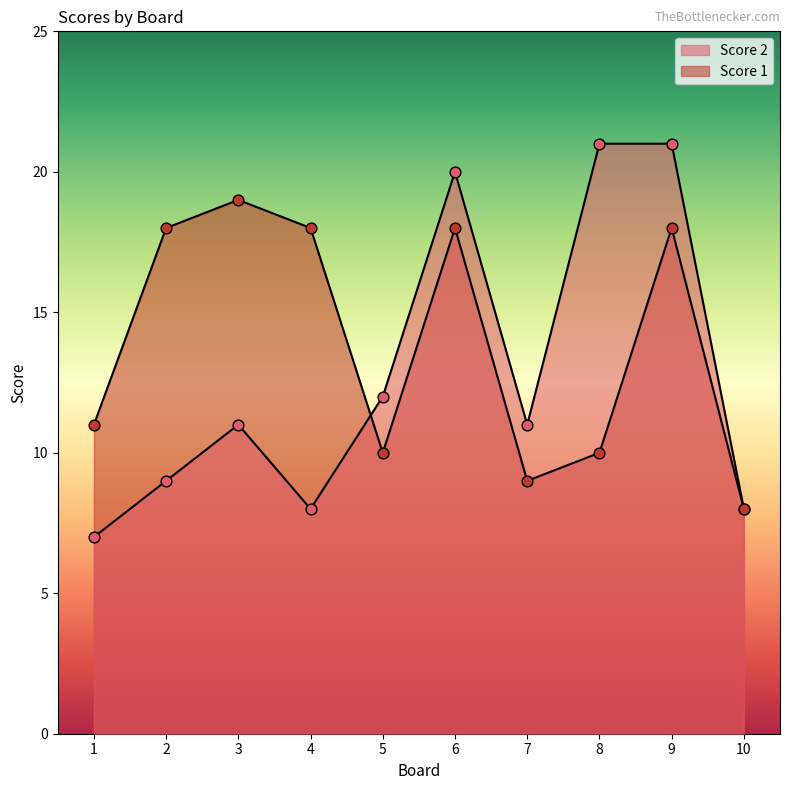

Is the value of Score 2 at 4 greater than the value of Score 1 at 8?

No